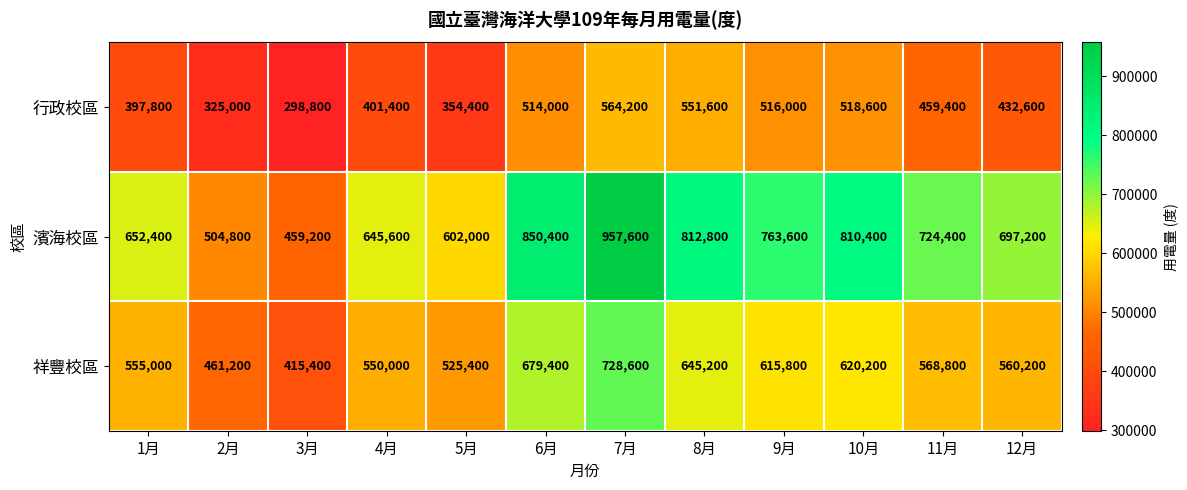

What is the maximum value shown in the chart?

957600